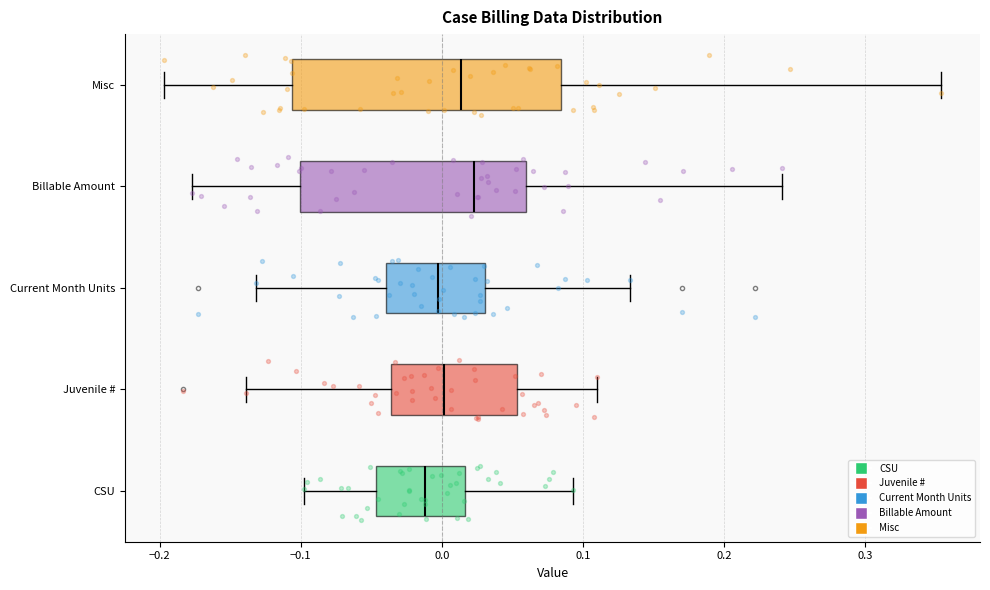

Reading bottom to top, read every box against the x-axis: the position of its median line, the range the box covers, and the ends of its whiskers. The values are not printed on the chart, so give them approximately, as read against the axis.

CSU: median -0.01, box -0.05 to 0.02, whiskers -0.10 to 0.09
Juvenile #: median 0.00, box -0.04 to 0.05, whiskers -0.14 to 0.11
Current Month Units: median 0.00, box -0.04 to 0.03, whiskers -0.13 to 0.13
Billable Amount: median 0.02, box -0.10 to 0.06, whiskers -0.18 to 0.24
Misc: median 0.01, box -0.11 to 0.08, whiskers -0.20 to 0.35